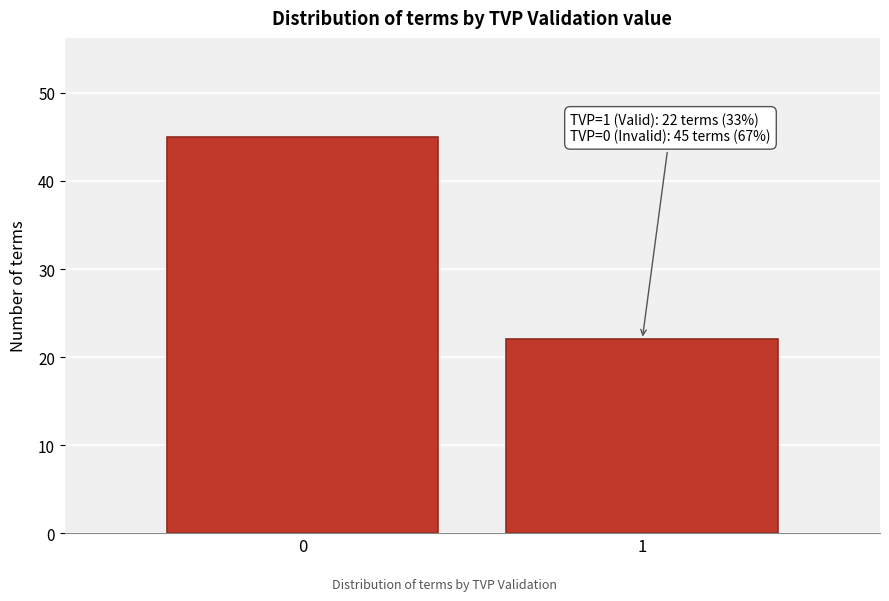

Reading left to right, what are all the values shown in this chart?

45	22